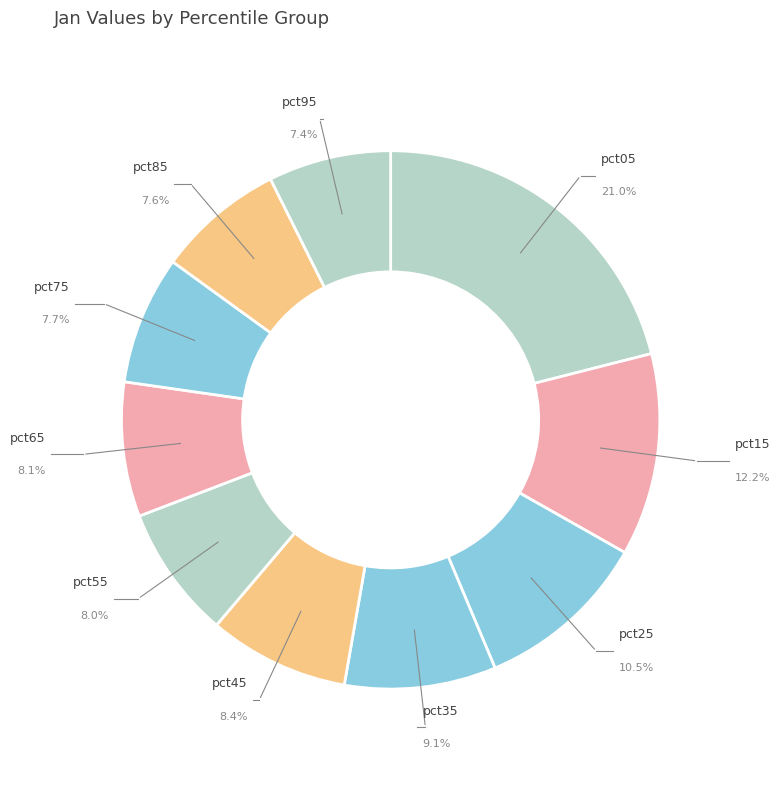

How many slices are in this pie chart?

10